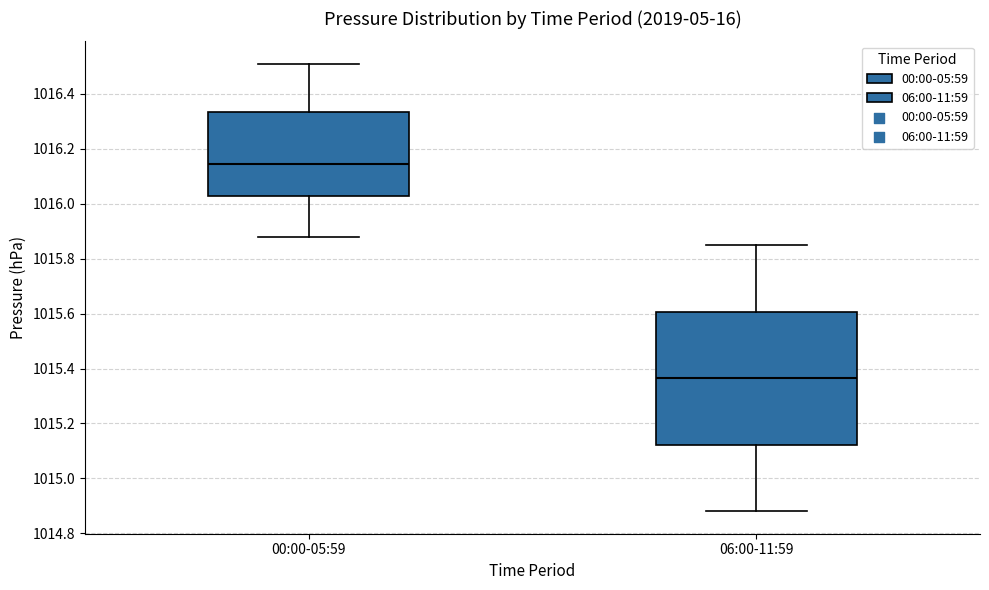

Reading left to right, read every box against the y-axis: the position of its median line, the range the box covers, and the ends of its whiskers. The values are not printed on the chart, so give them approximately, as read against the axis.

00:00-05:59: median 1016.14, box 1016.02 to 1016.34, whiskers 1015.88 to 1016.52
06:00-11:59: median 1015.36, box 1015.12 to 1015.60, whiskers 1014.88 to 1015.86